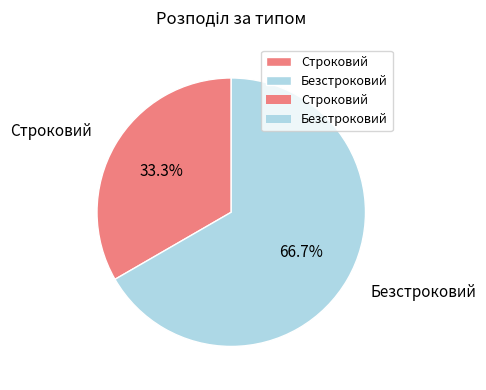

Is there any slice that represents more than half of the pie?

Yes